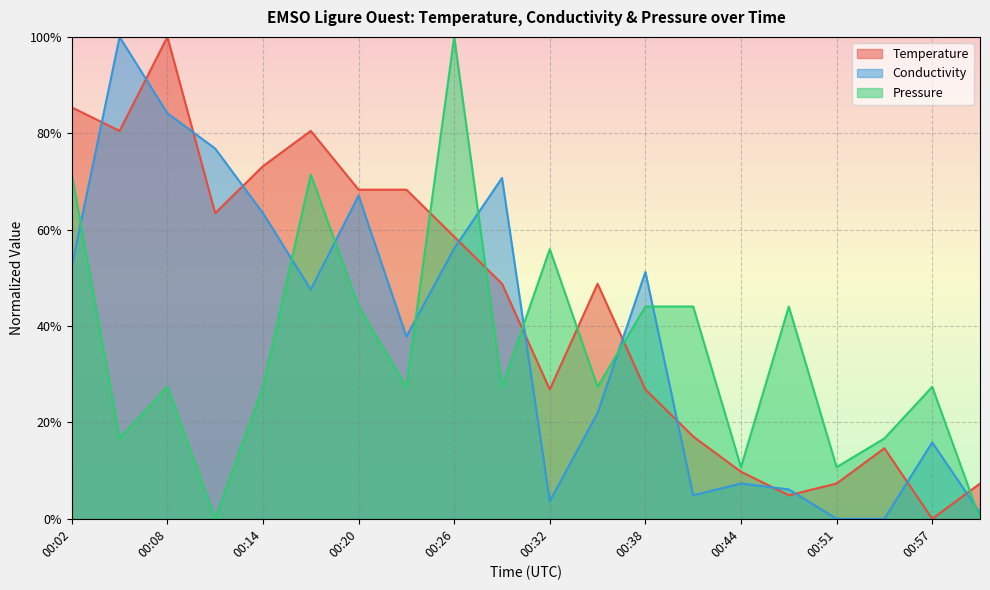

At which category is the sum across all series the highest?

00:26